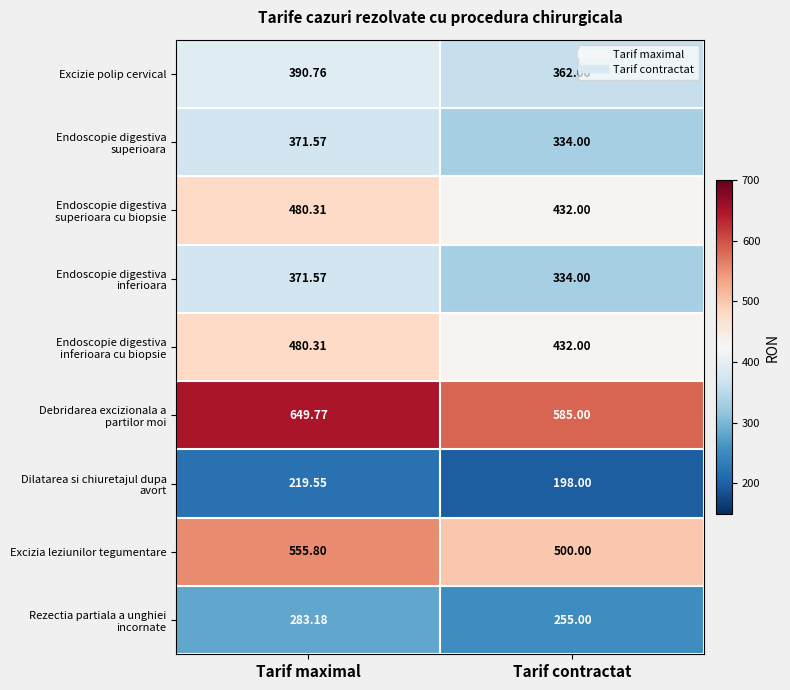

At which label is Excizia leziunilor tegumentare closest to 527?

Tarif contractat